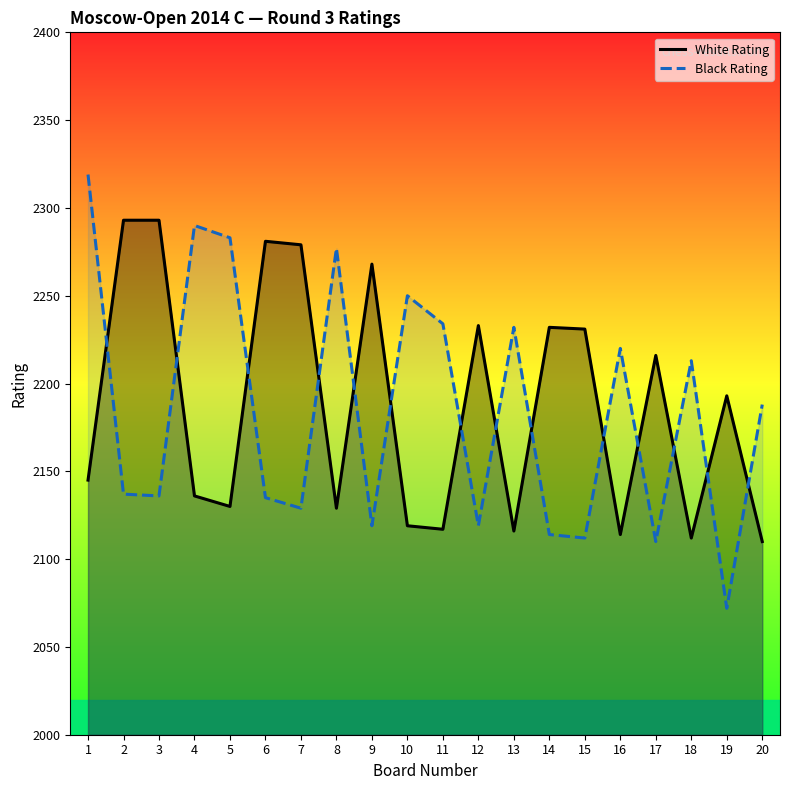

Which series has the largest total across all categories?

White Rating